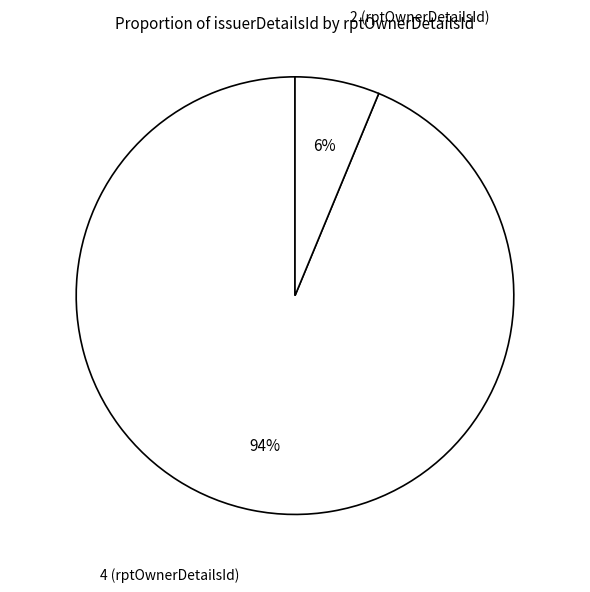

Do 2 (rptOwnerDetailsId) and 4 (rptOwnerDetailsId) together represent more than half of the pie?

Yes